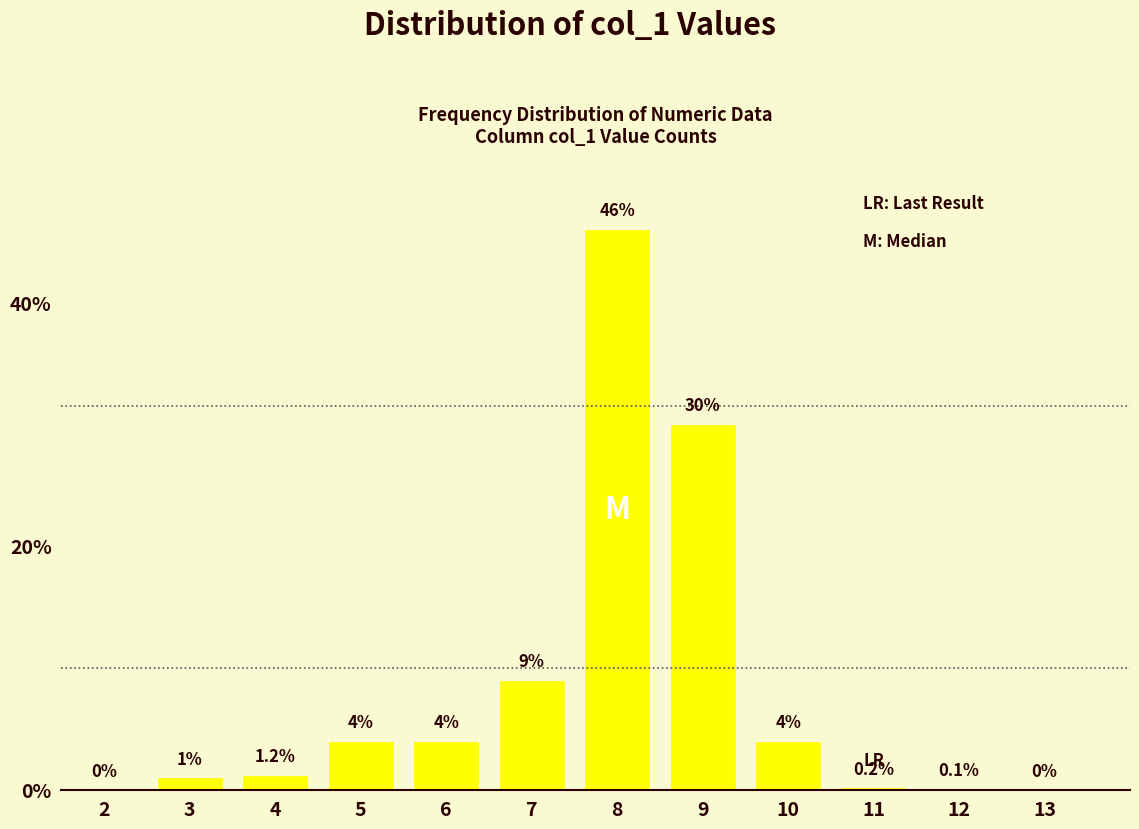

Reading left to right, list all the values displayed in this chart.

2=0.0	3=1.0	4=1.2	5=4.0	6=4.0	7=9.0	8=46.0	9=30.0	10=4.0	11=0.2	12=0.1	13=0.0